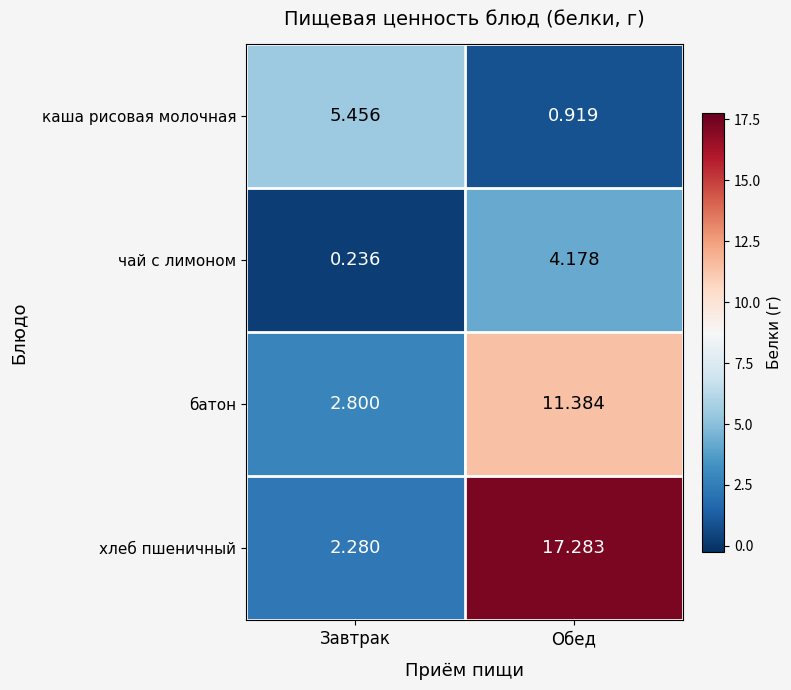

Where is каша рисовая молочная nearest to the value 3?

Обед